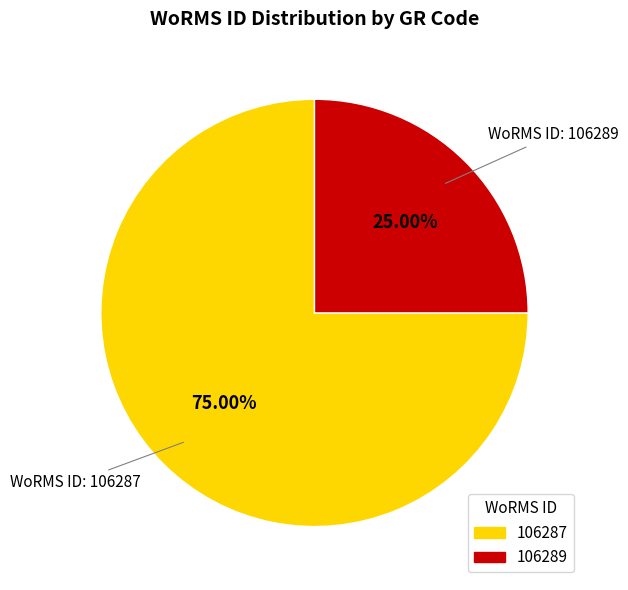

Combined, do 106287 and 106289 account for over 50%?

Yes